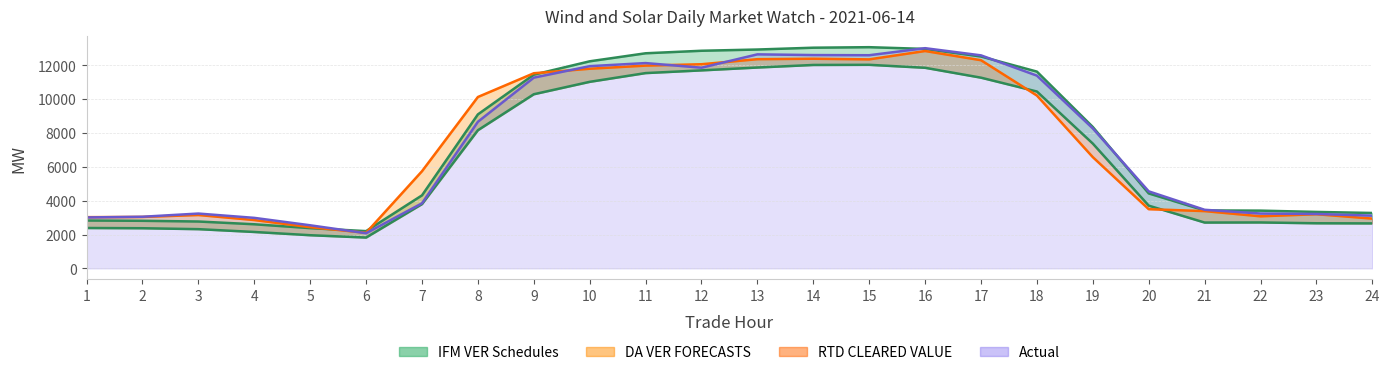

True or false: the data has more than 1 interior local peaks.

False